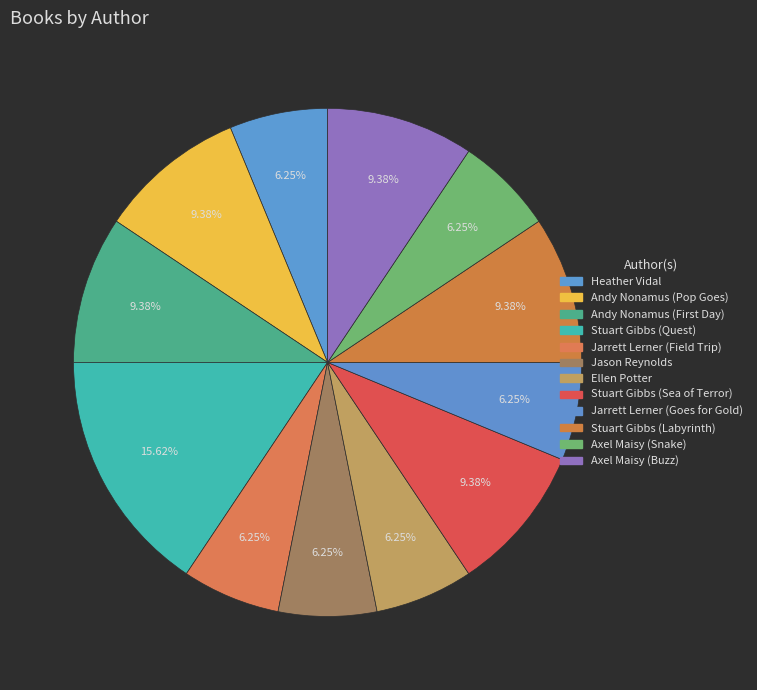

What portion of the pie excludes Axel Maisy (Snake)?

93.8%